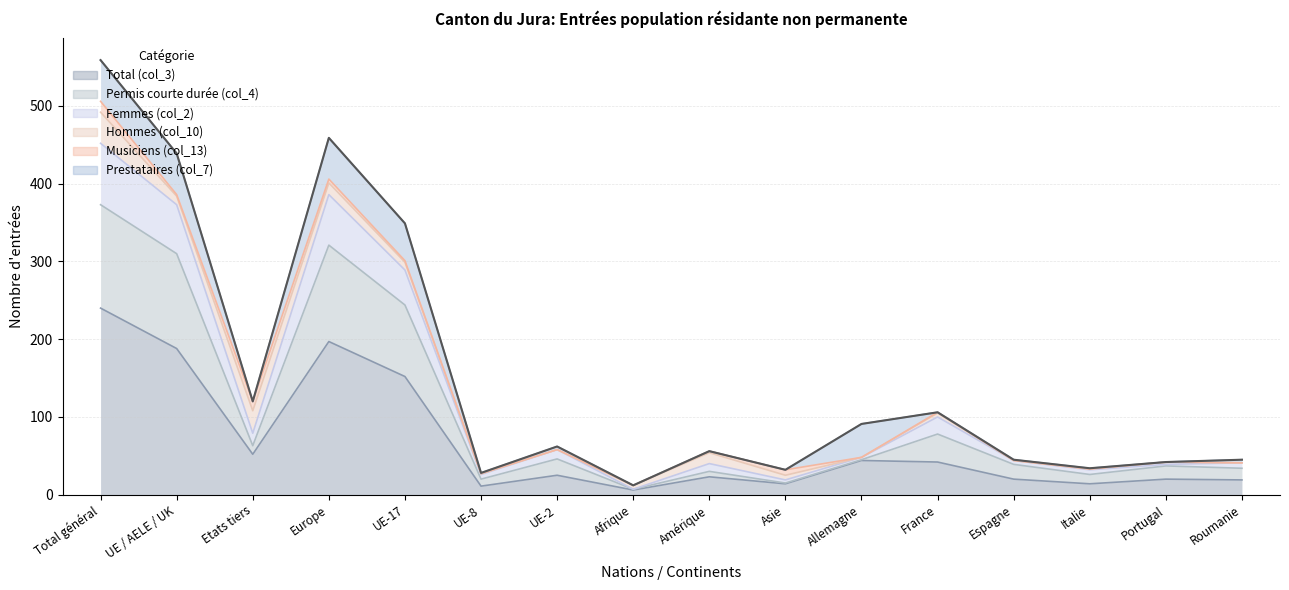

What is the sum of the Total (col_3) values at Portugal and Etats tiers?

72